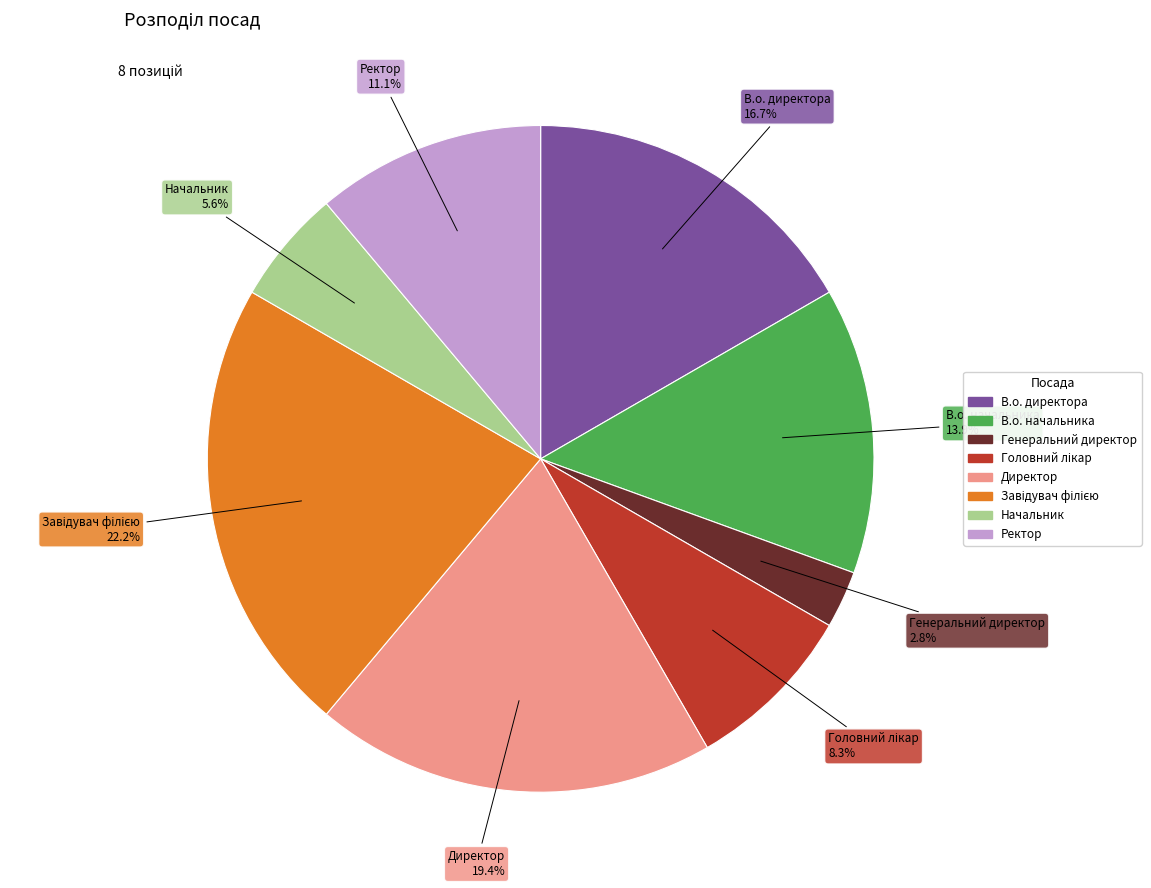

What percentage is the Начальник slice, to the nearest percent?

6%